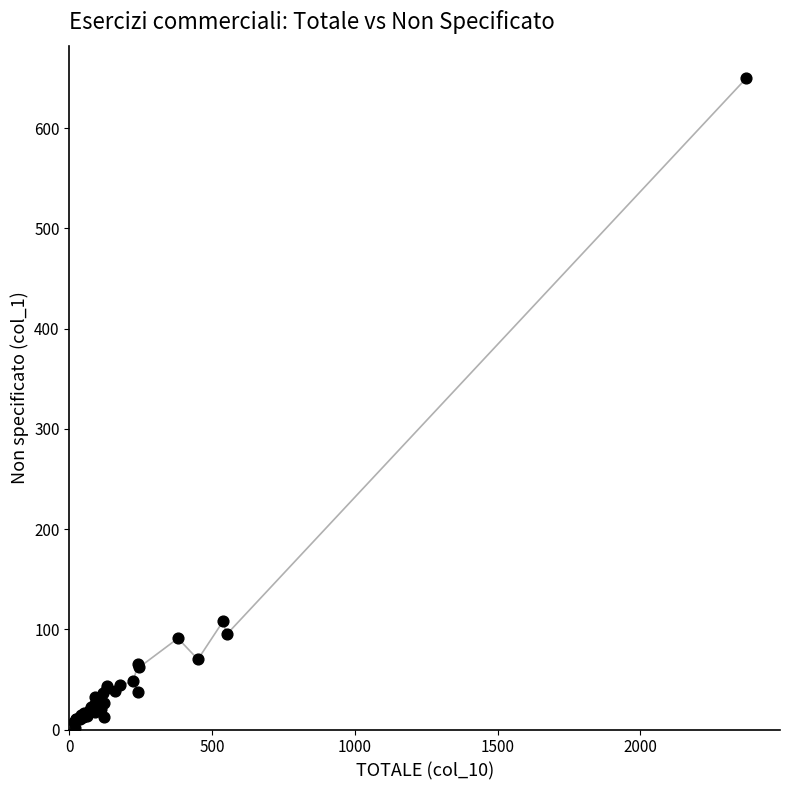

What Y value in the scatter plot is closest to 326?

108